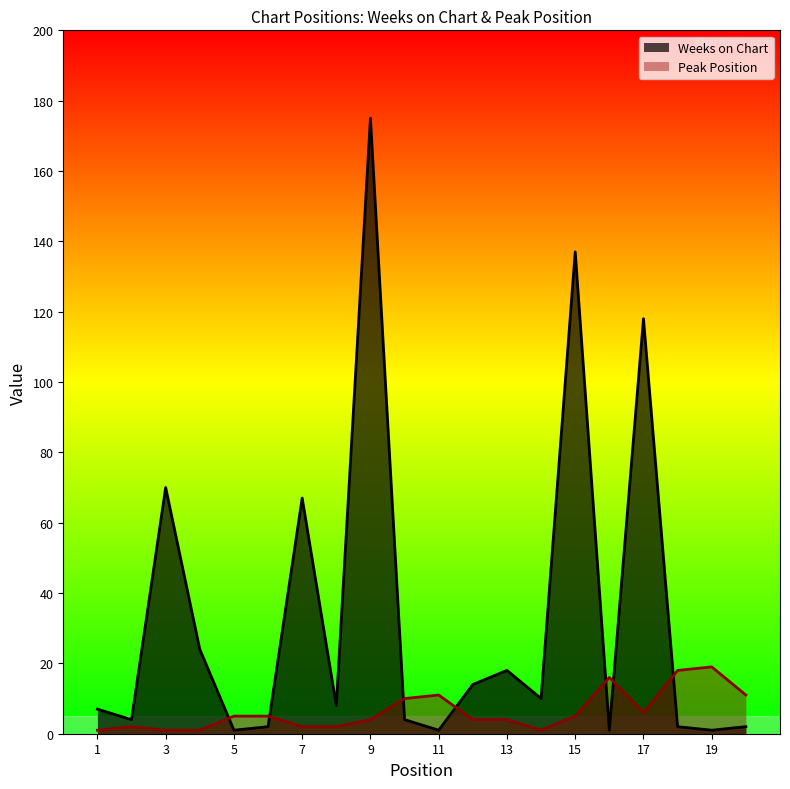

What is the difference between the Peak Position values at 17 and 18?

12